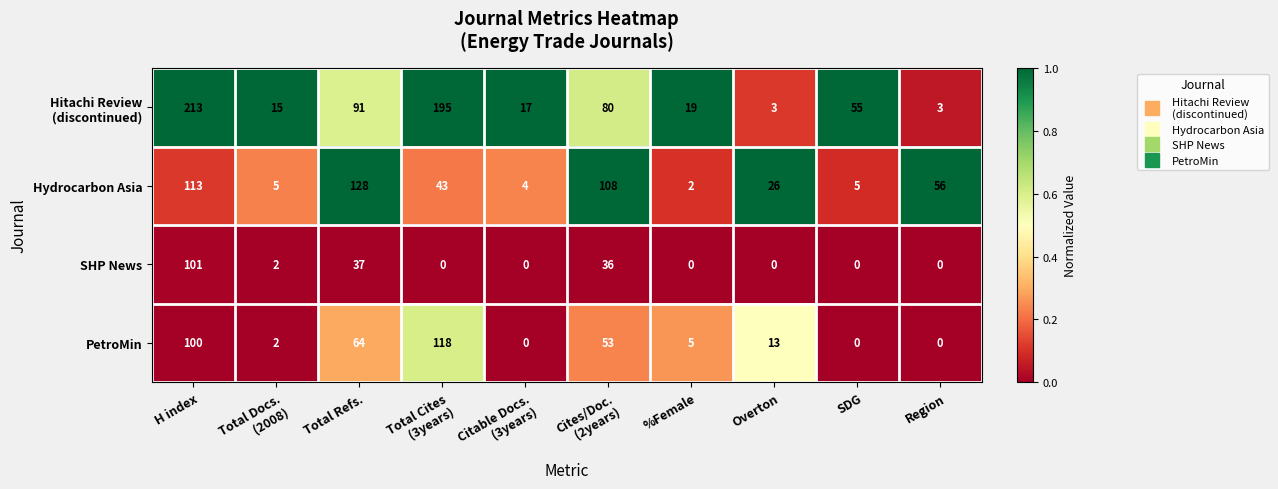

At which category is the sum across all series the highest?

H index